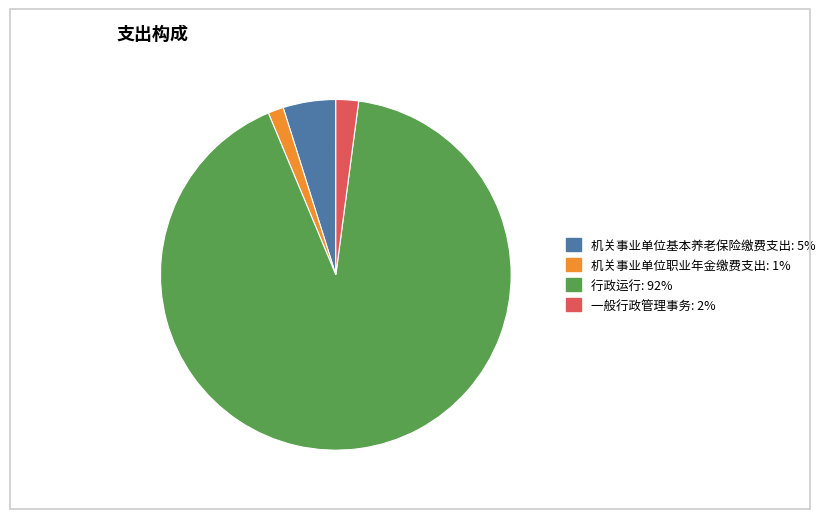

Is the sum of 机关事业单位职业年金缴费支出 and 机关事业单位基本养老保险缴费支出 greater than half?

No